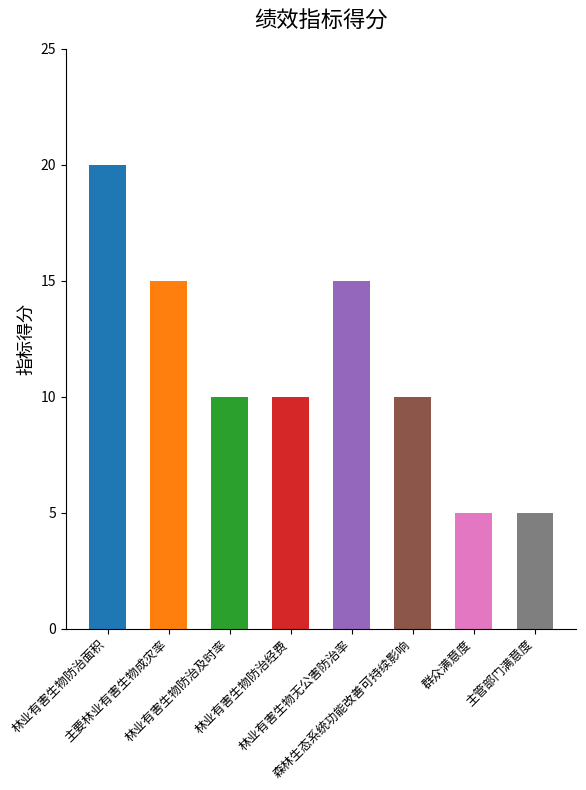

Reading left to right, list all the values displayed in this chart.

林业有害生物防治面积=20	主要林业有害生物成灾率=15	林业有害生物防治及时率=10	林业有害生物防治经费=10	林业有害生物无公害防治率=15	森林生态系统功能改善可持续影响=10	群众满意度=5	主管部门满意度=5